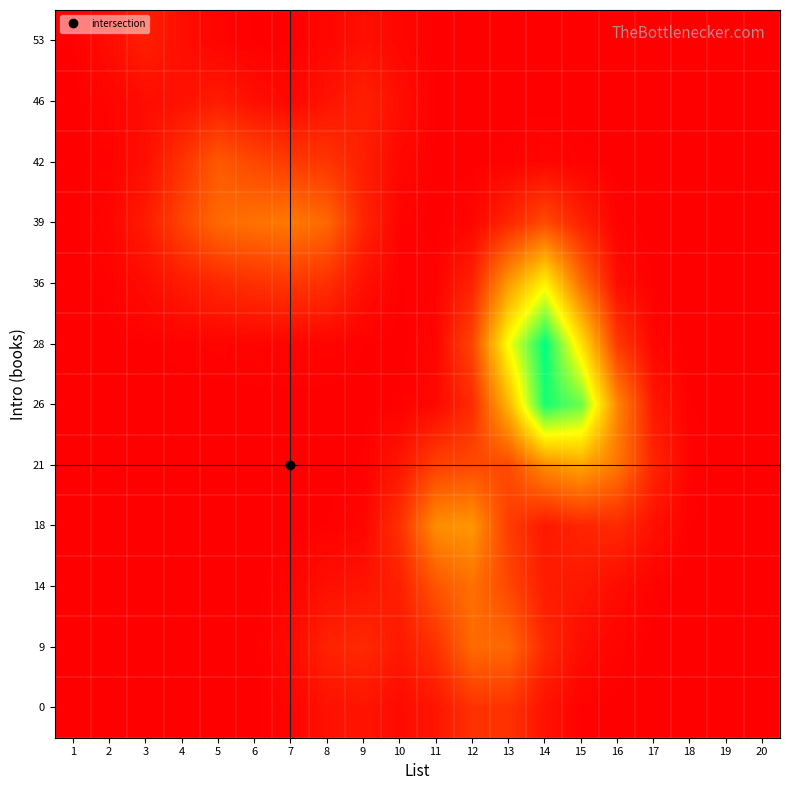

How many distinct data groups are displayed?

12